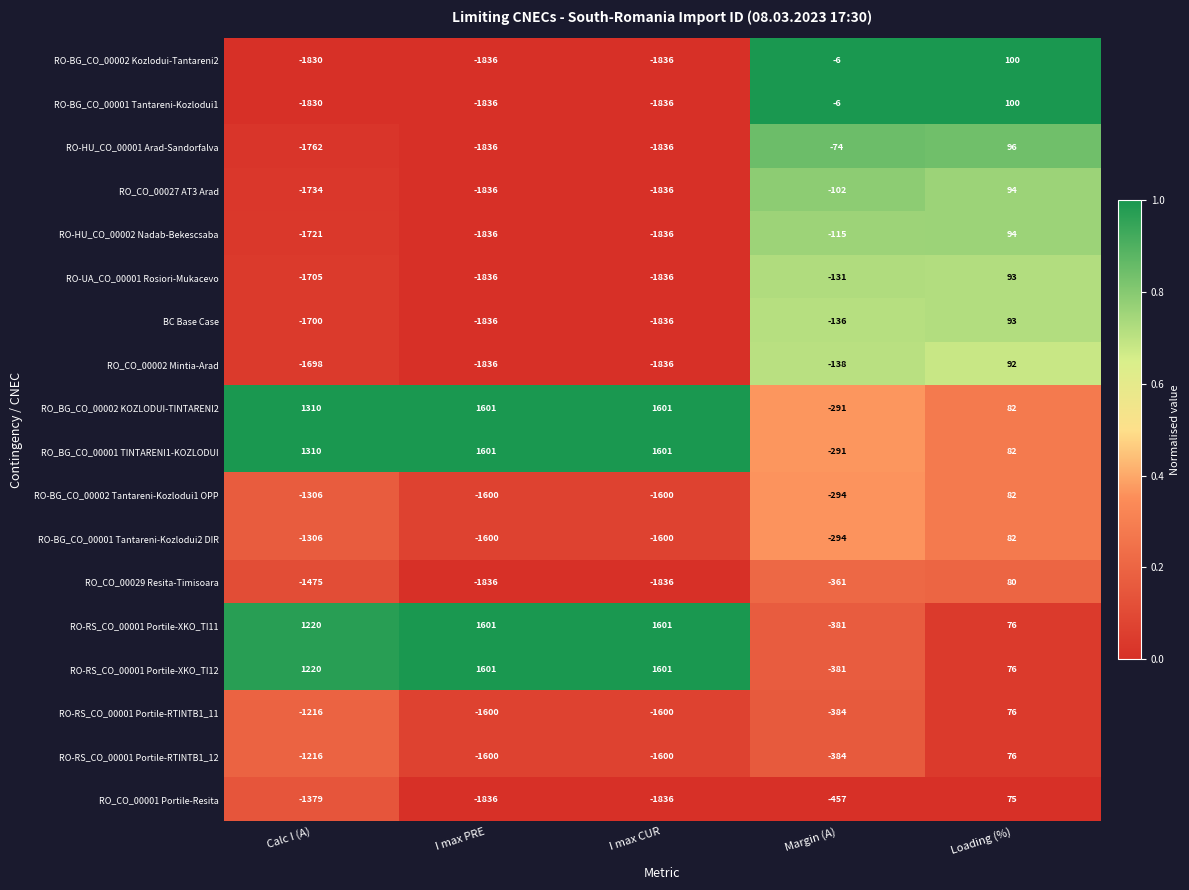

What value does the RO-RS_CO_00001 Portile-RTINTB1_12 series have at Loading (%), to the nearest 10?

80